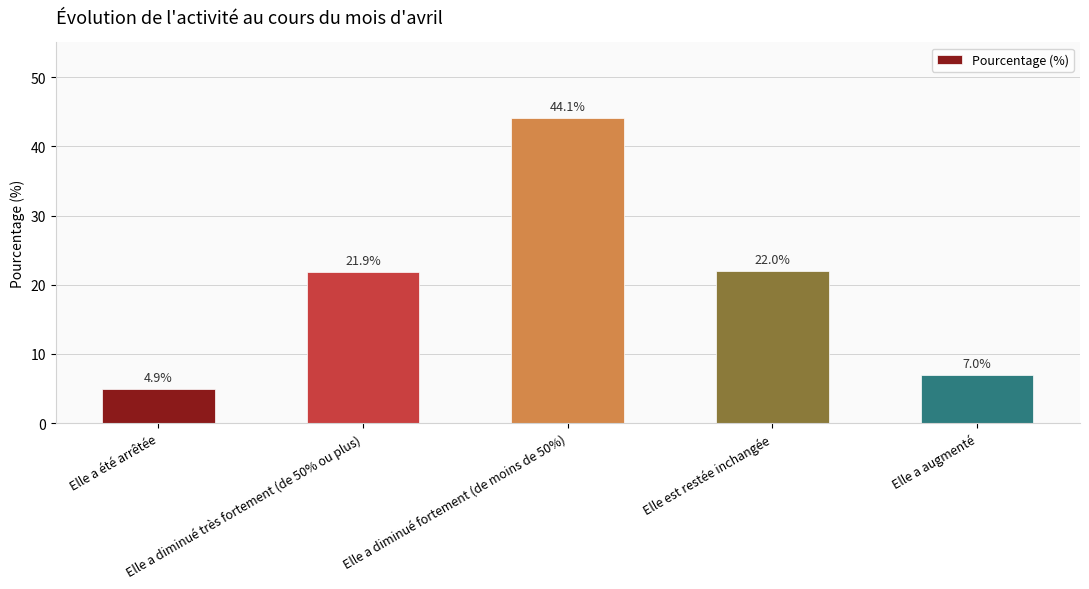

How many data points does each series have?

5